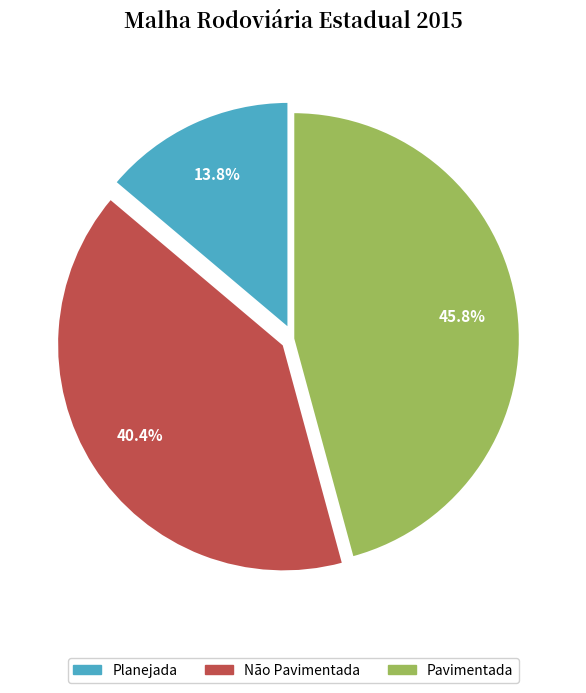

Between Pavimentada and Não Pavimentada, which is larger?

Pavimentada